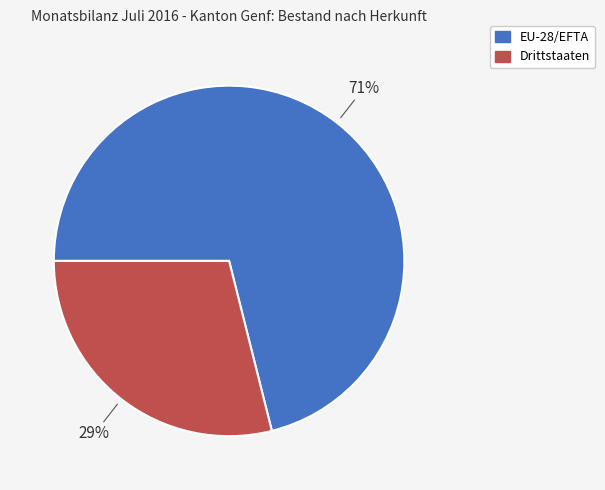

Is the sum of EU-28/EFTA and Drittstaaten greater than half?

Yes